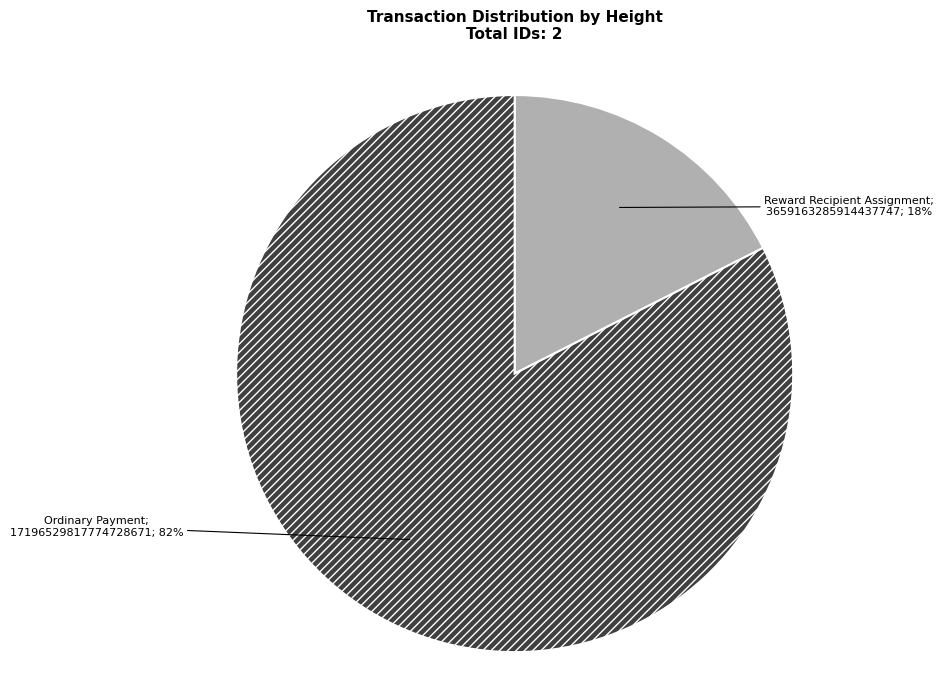

To the nearest percent, what is the average slice percentage?

50%